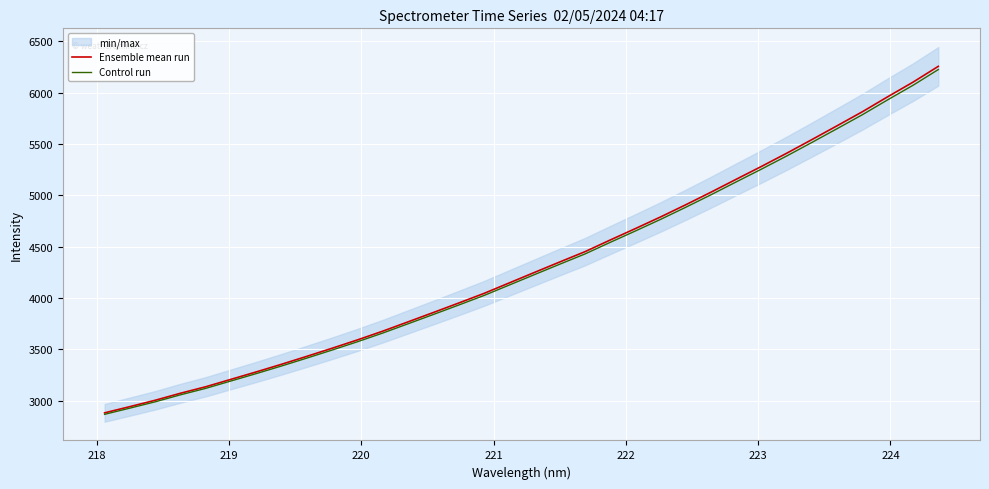

How many data points in Ensemble mean run are less than 4248?

17